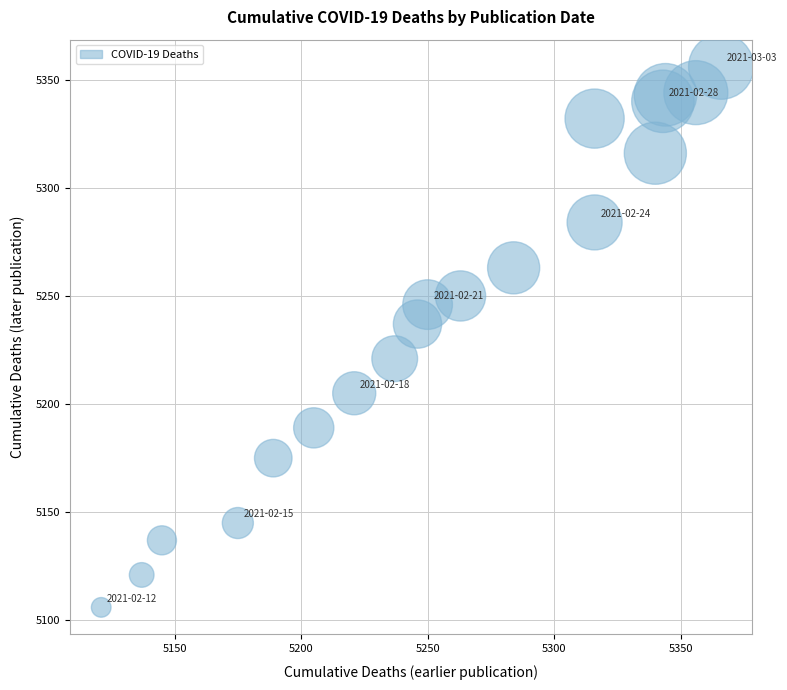

What is the range of Y values (max minus min)?

250